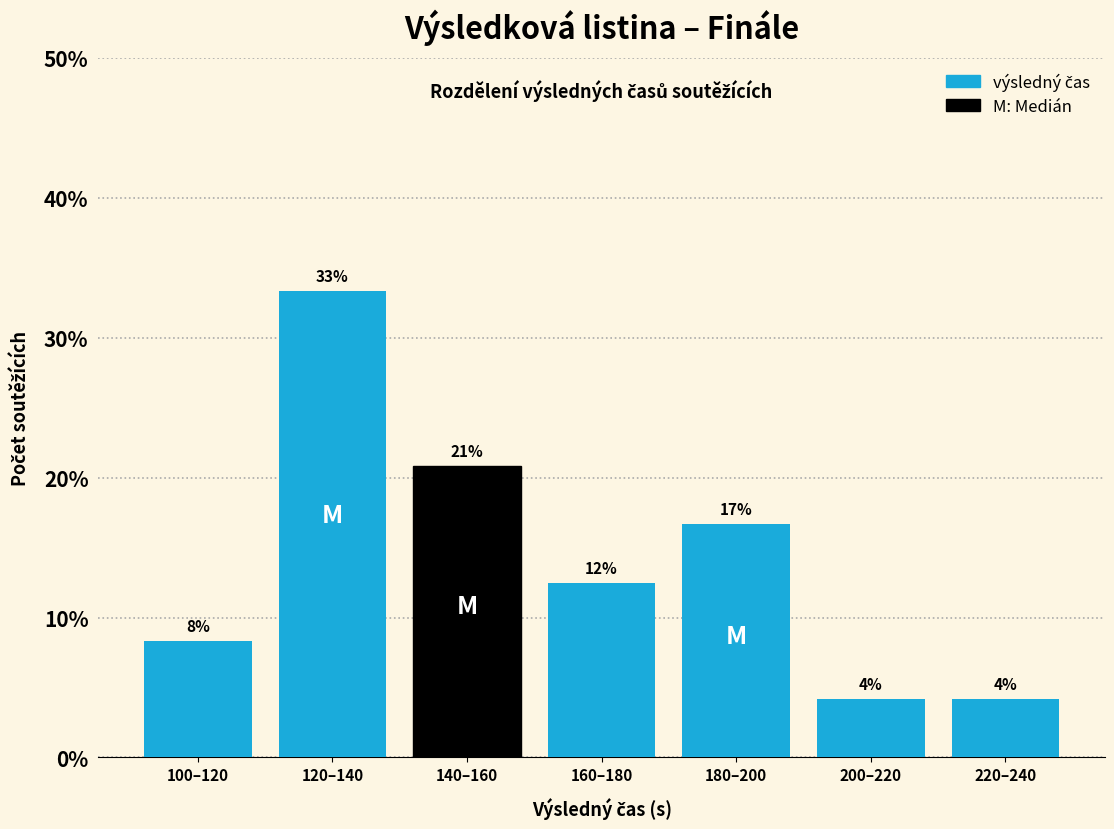

How many bars are there in total?

7